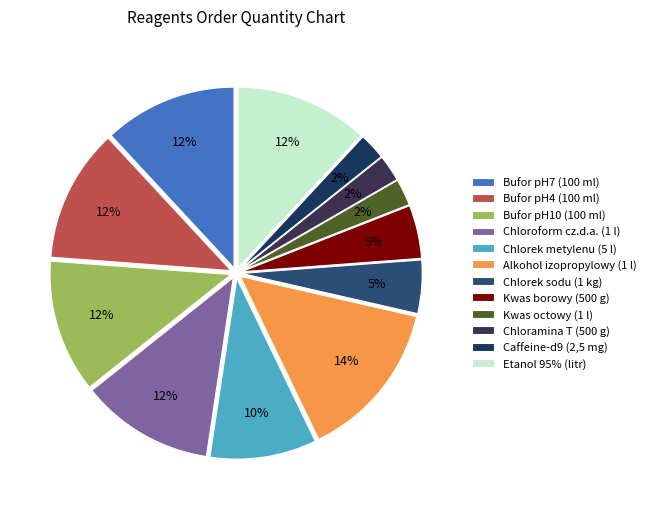

Combined, what portion of the pie is Etanol 95% (litr) and Chloroform cz.d.a. (1 l)?

23.8%